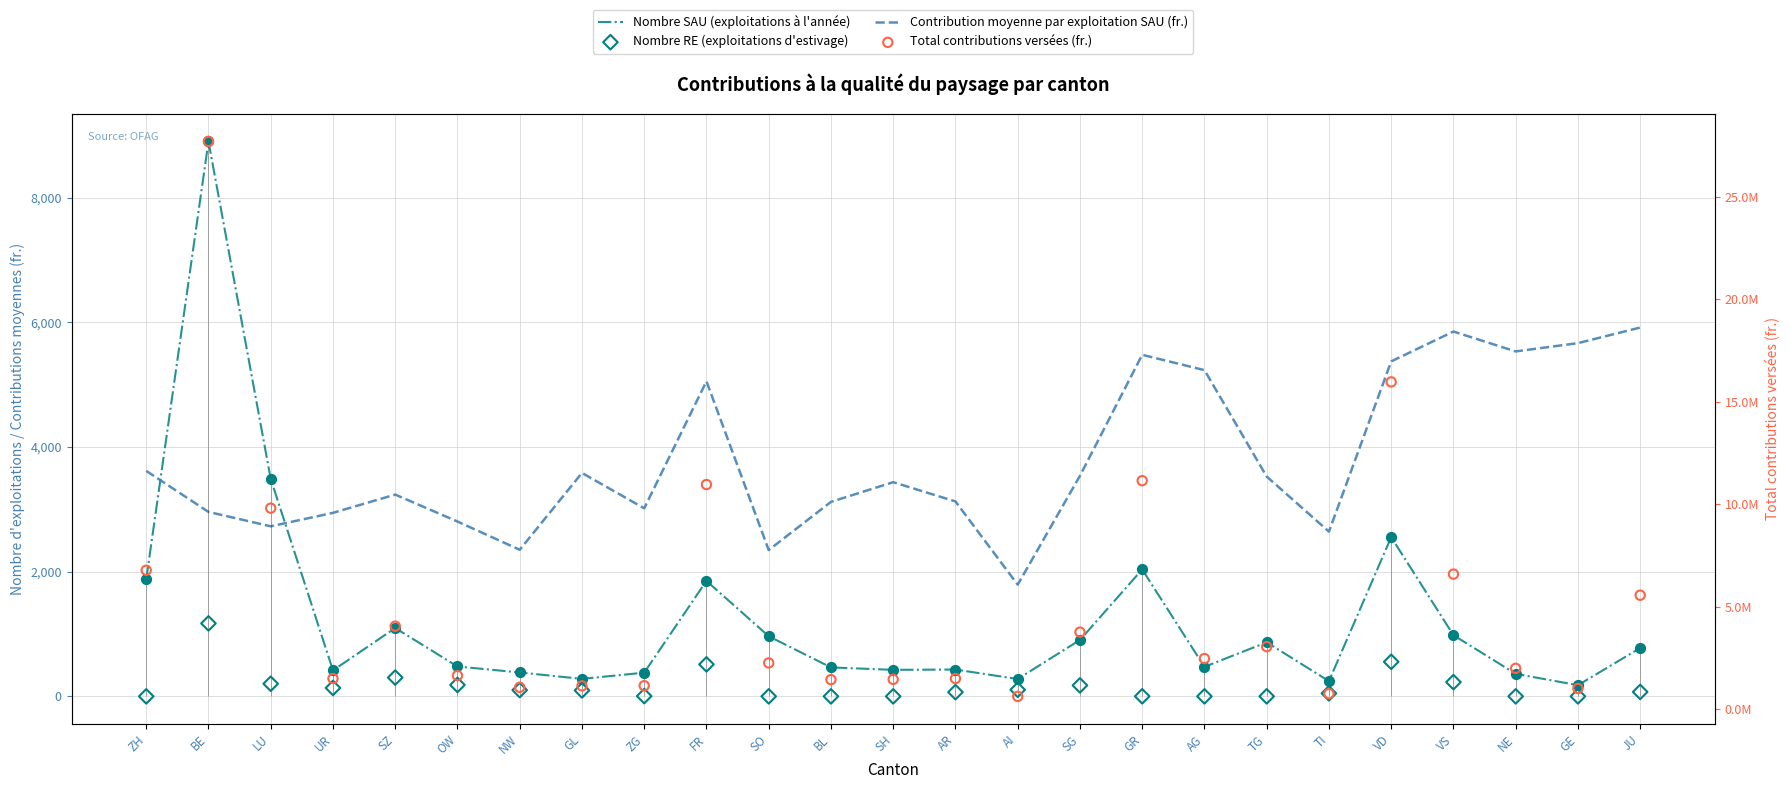

Which series reaches the maximum Y coordinate?

Total contributions versées (fr.)